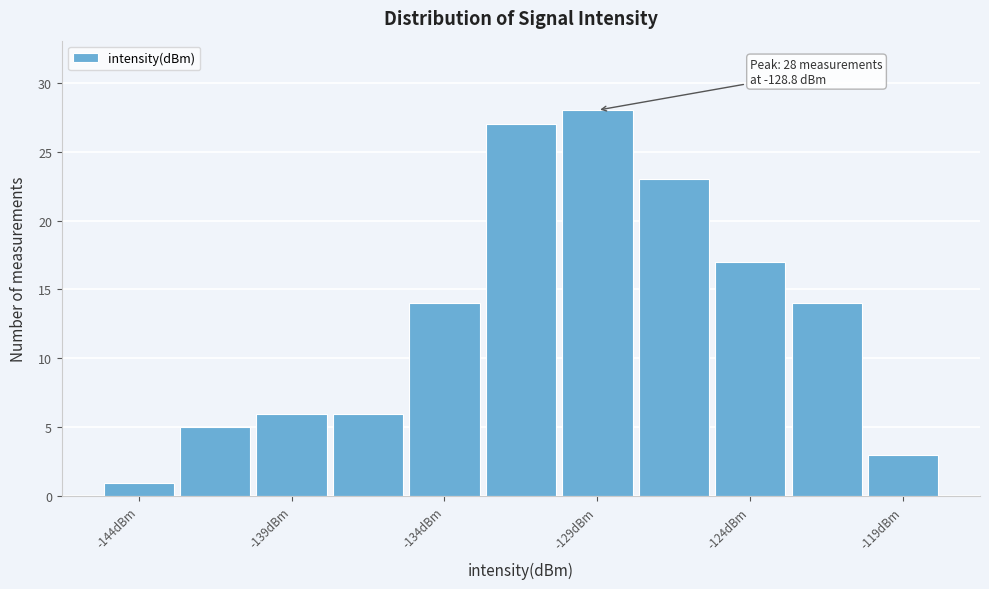

Which range on the x-axis has the tallest bar?

-130.0 to -127.5